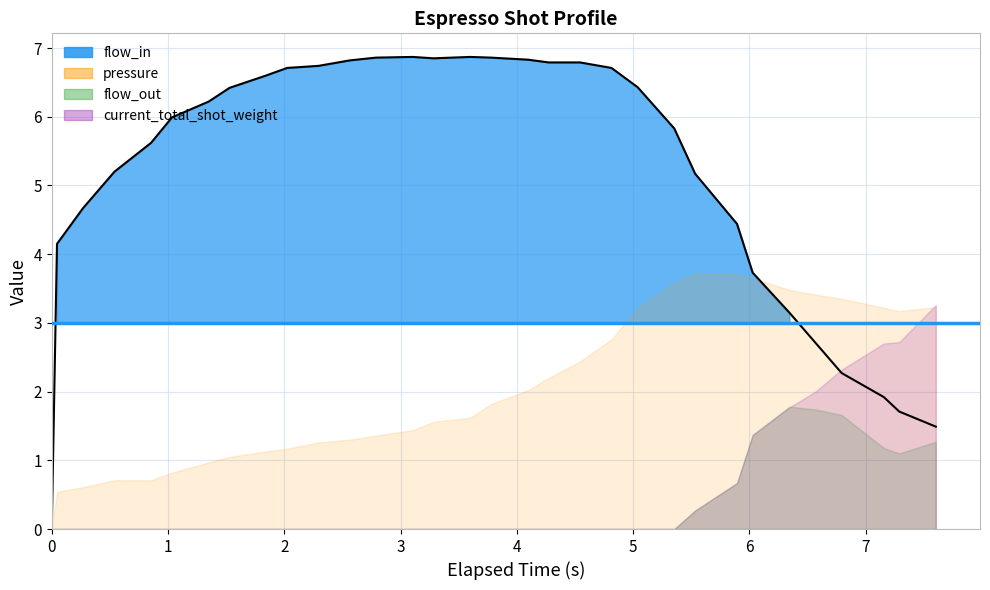

Which series has the largest total across all categories?

flow_in